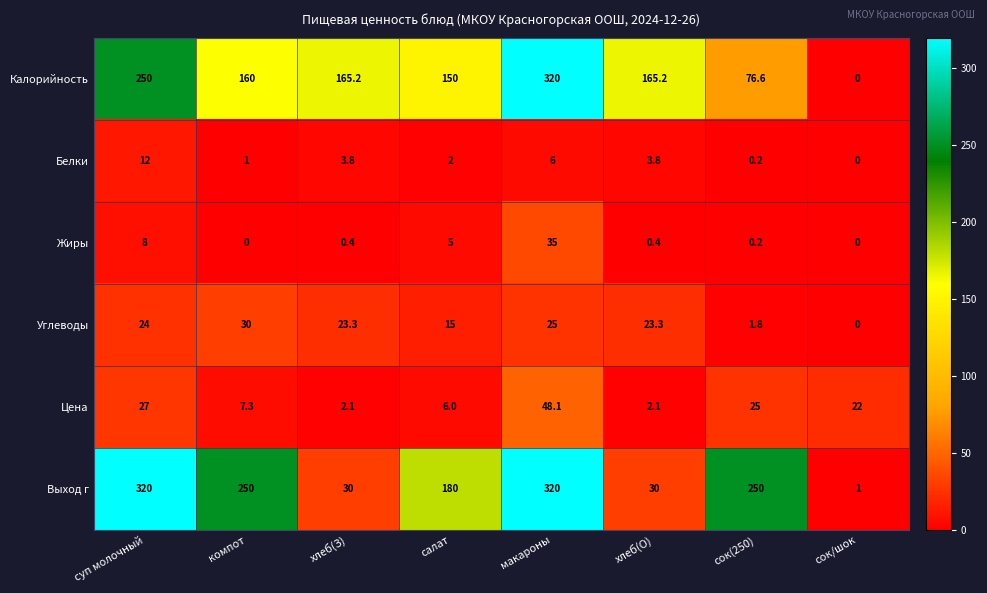

Count the number of data series in this chart.

6